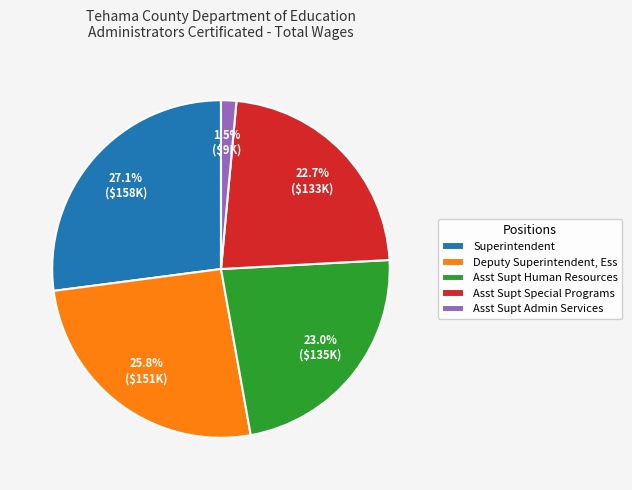

To the nearest percent, what portion does Superintendent represent?

27%